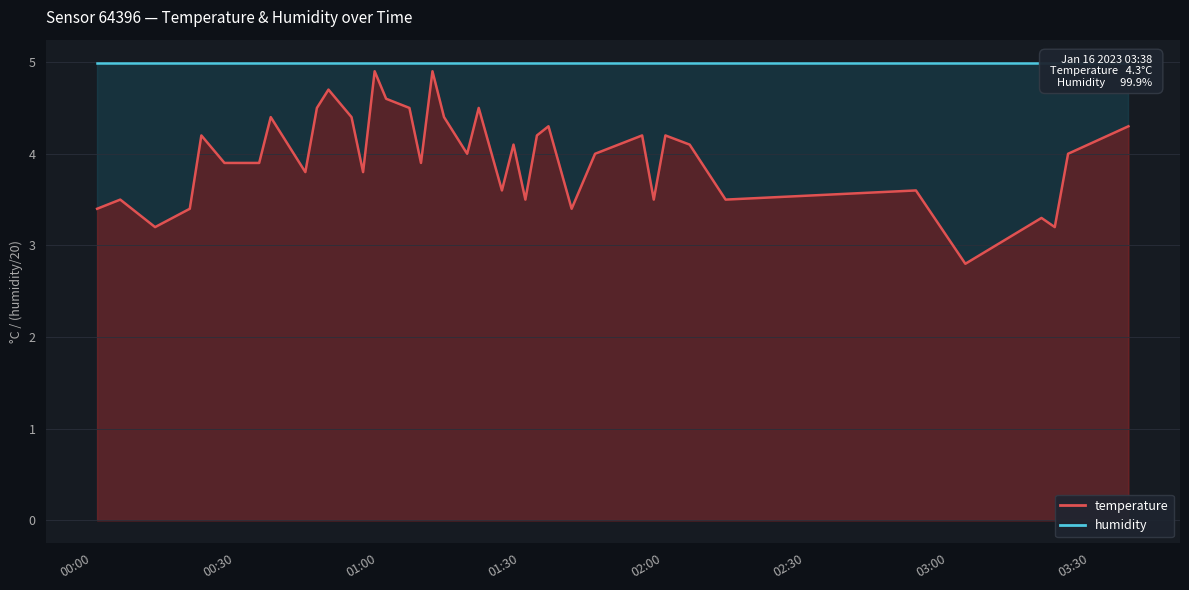

True or false: humidity has a value of 8.5 at 30.

False